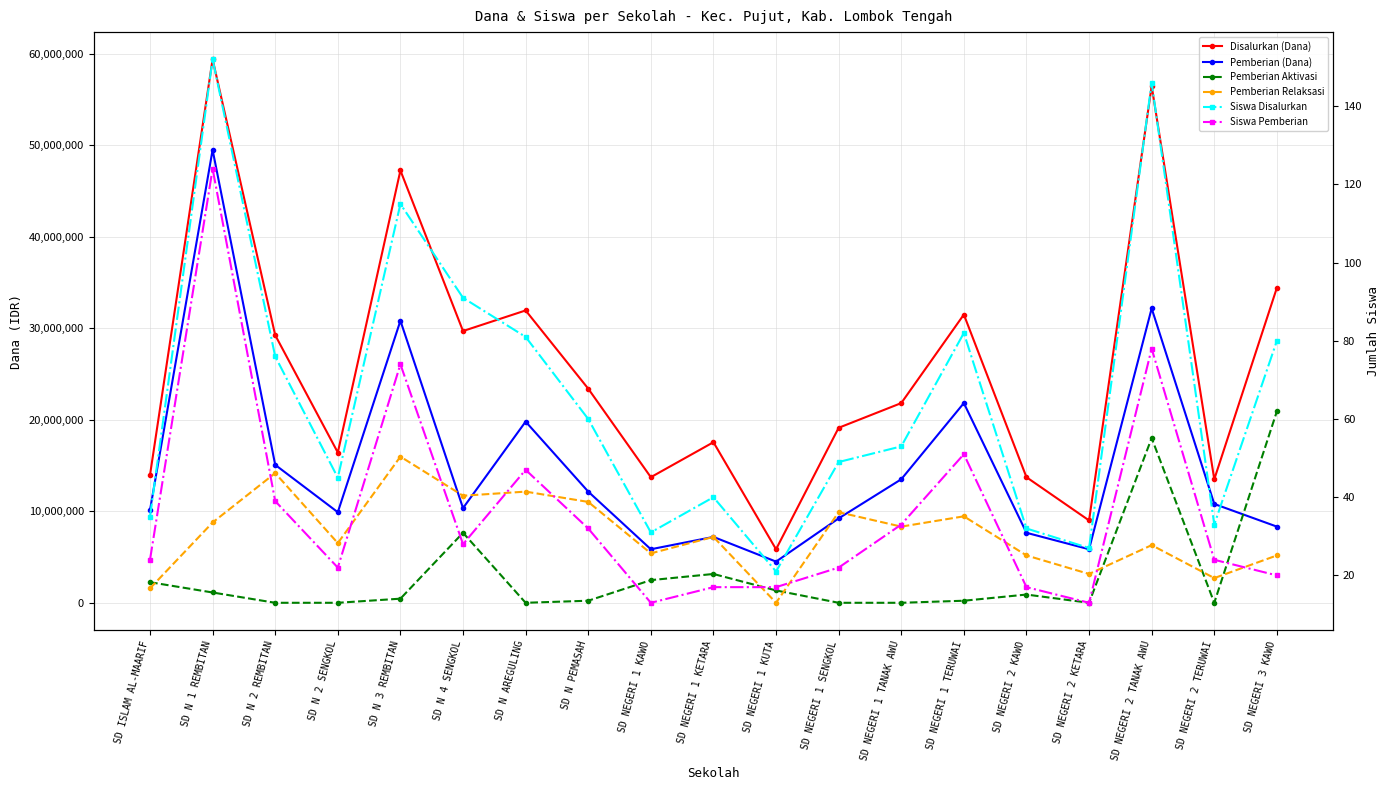

Between SD NEGERI 1 TANAK AWU and SD NEGERI 1 KETARA, which is larger?

SD NEGERI 1 TANAK AWU